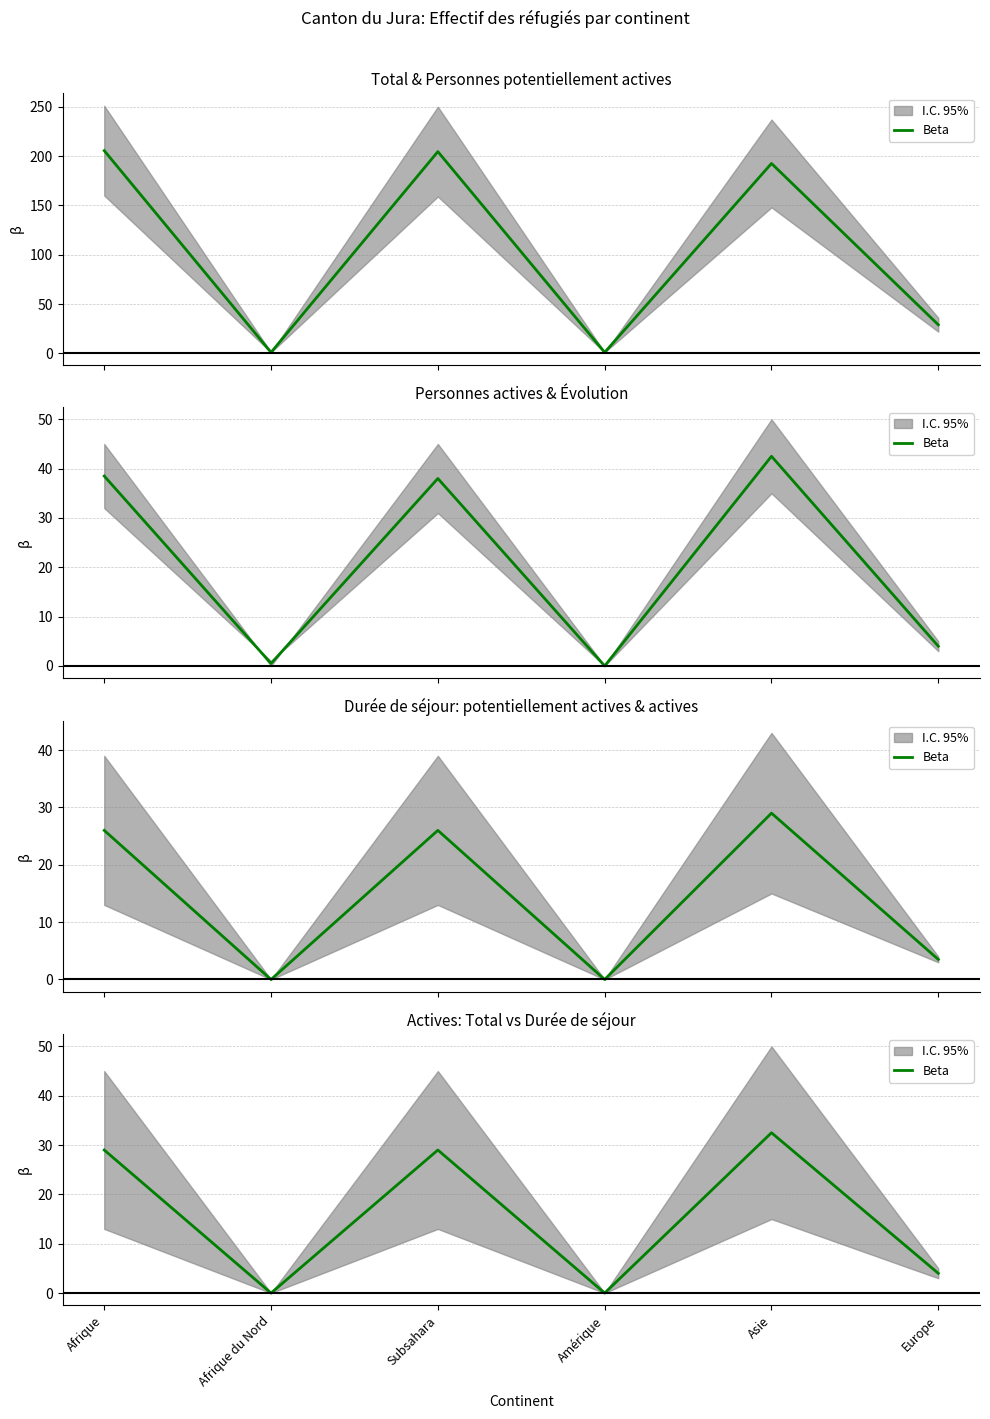

What is the label of the 1st point from the left?

Afrique